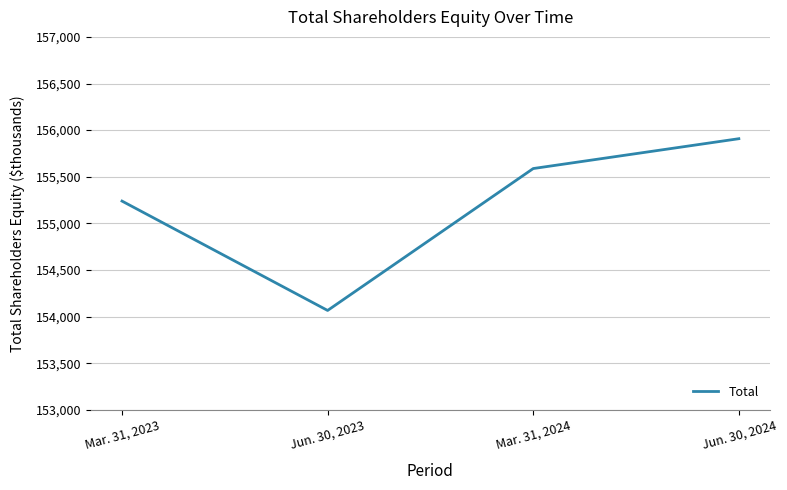

How many lines are shown in the chart?

1